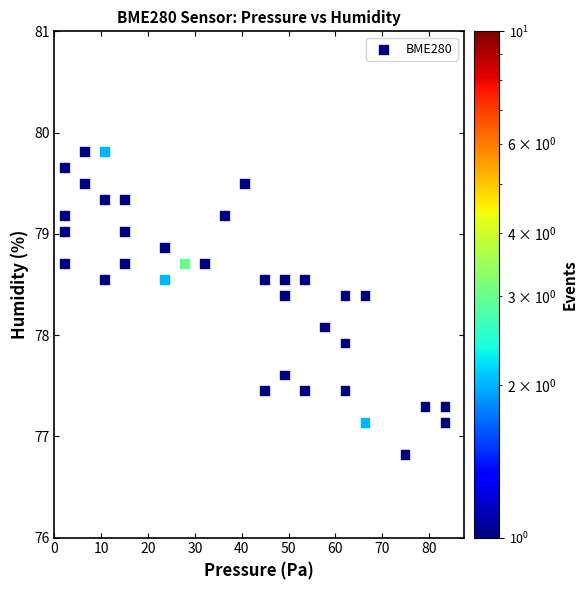

What is the range of Y values (max minus min)?

3.0